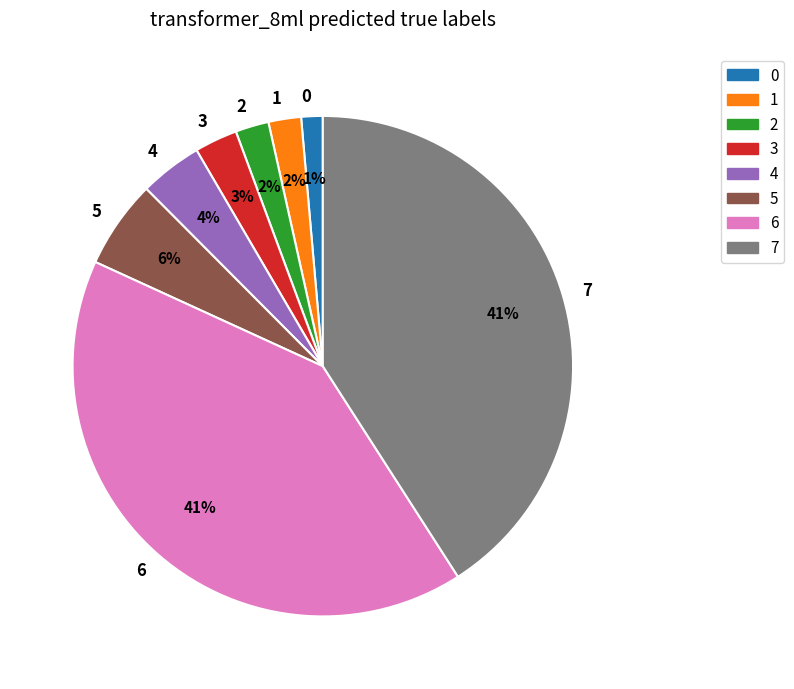

To the nearest percent, what is the difference between the largest and smallest slice percentages?

40%